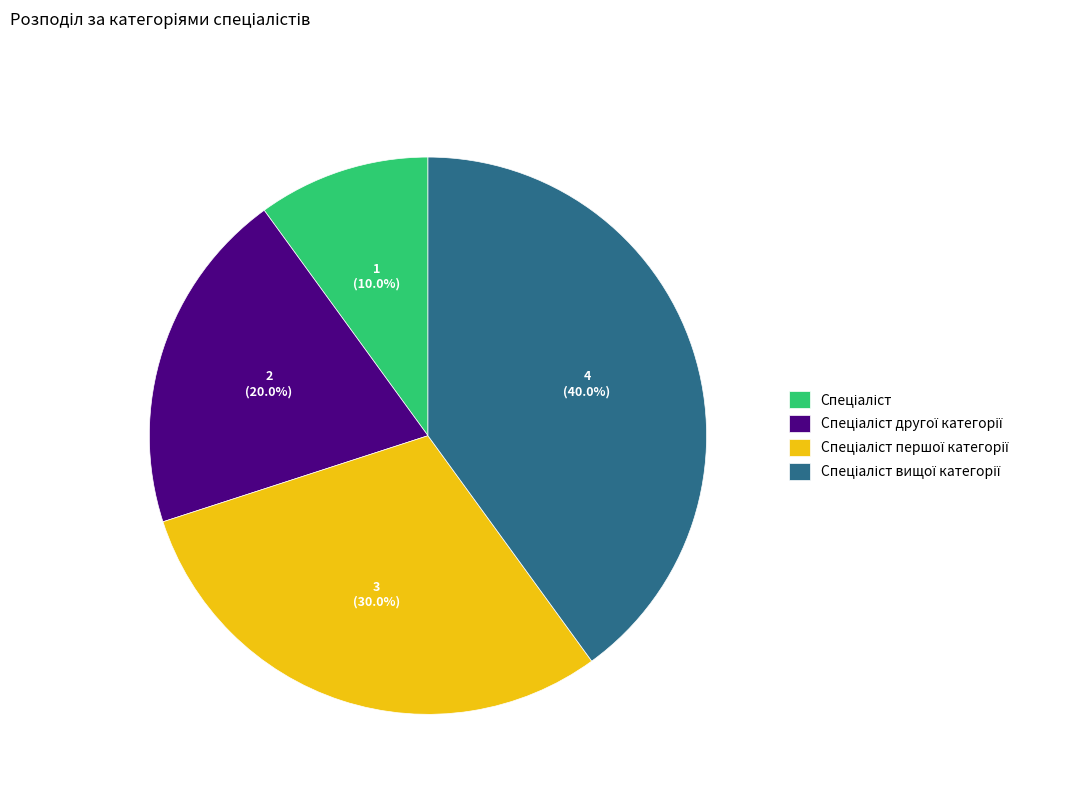

Is there a majority slice in this chart?

No